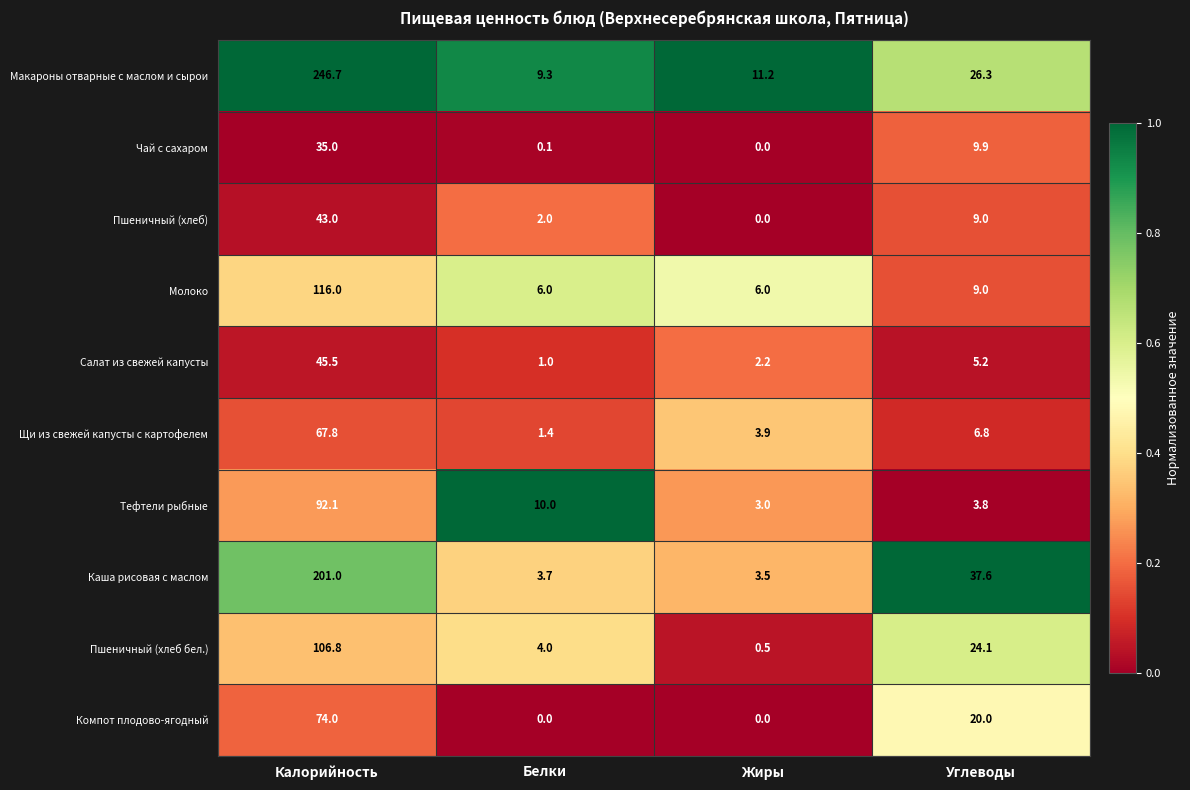

The Тефтели рыбные series shows 1.6 at Жиры. True or false?

False